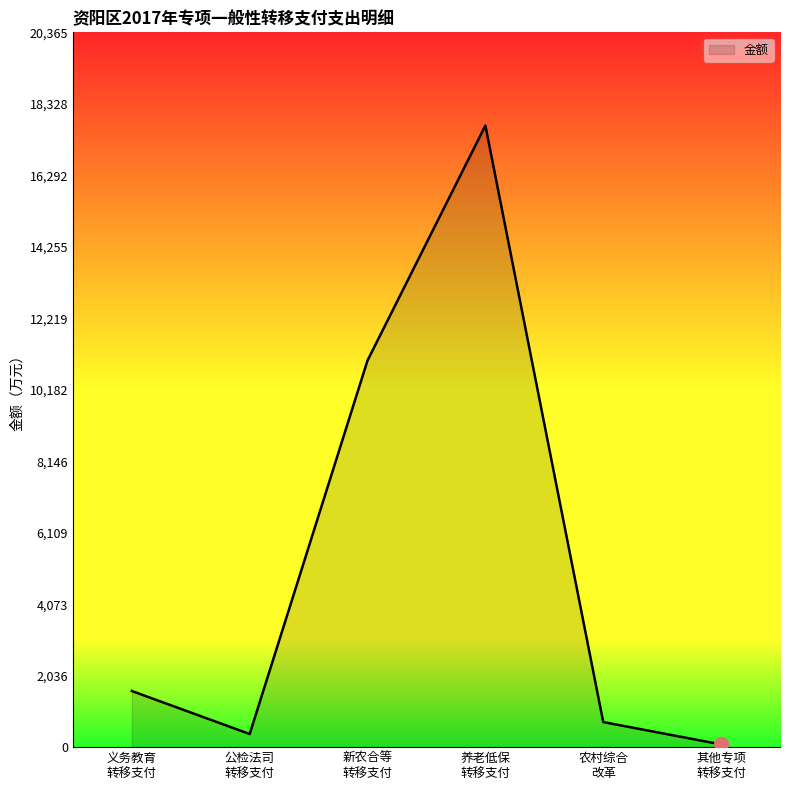

What is the sum of all values?

31491